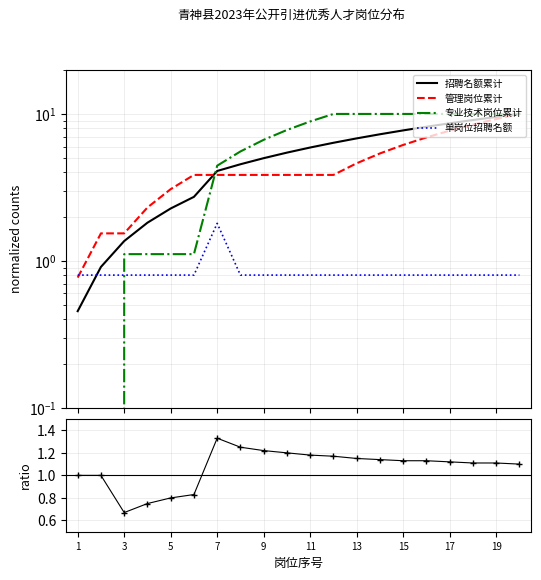

Is the value of ratio at 11 greater than the value of 管理岗位累计 at 18?

No